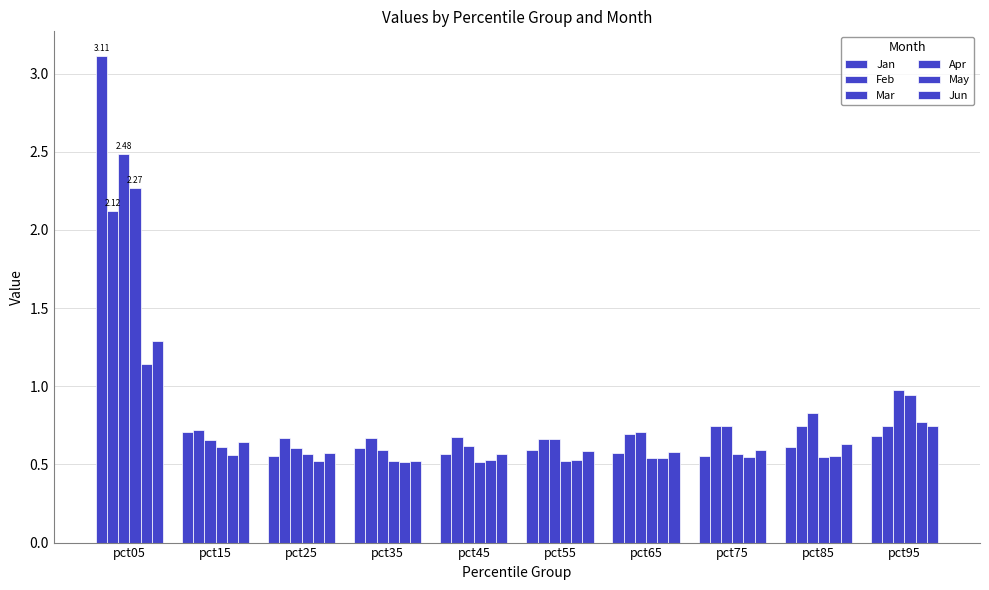

How many distinct data groups are displayed?

6